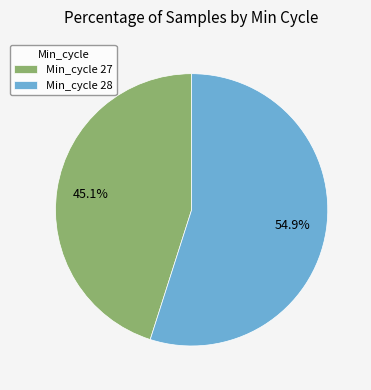

Which category accounts for the majority?

Min_cycle 28